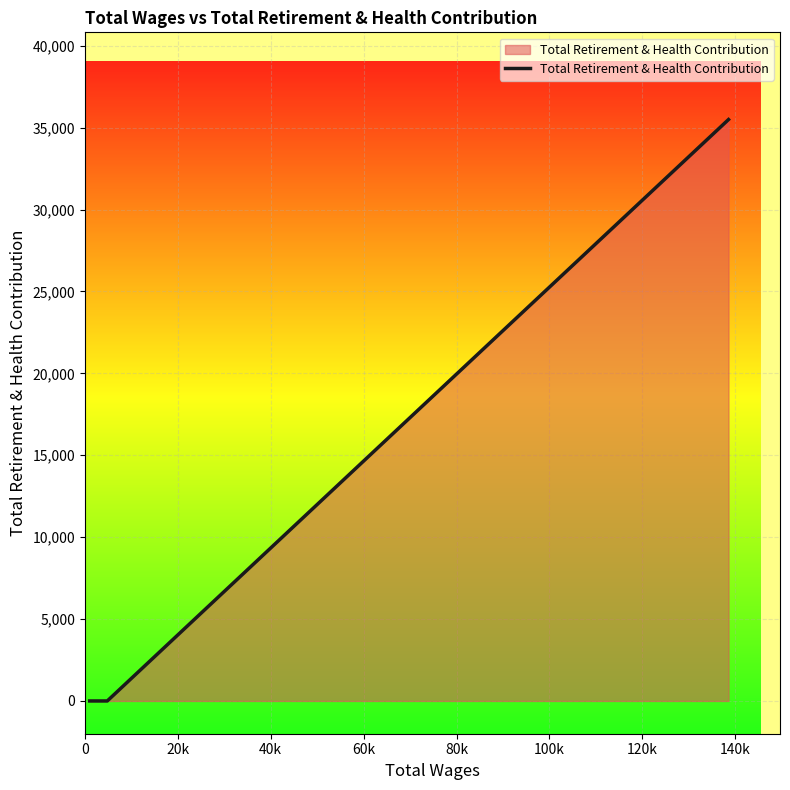

What is the greatest value displayed?

35494